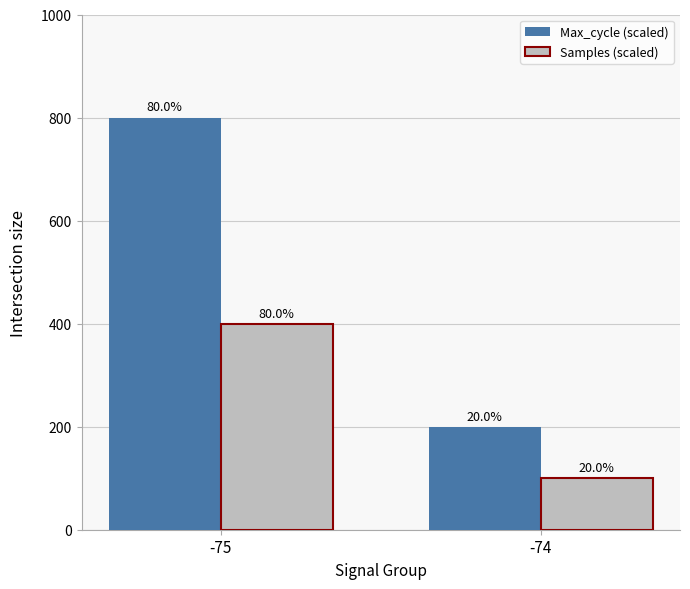

List the series in order of their peak value, lowest first.

Samples (scaled), Max_cycle (scaled)